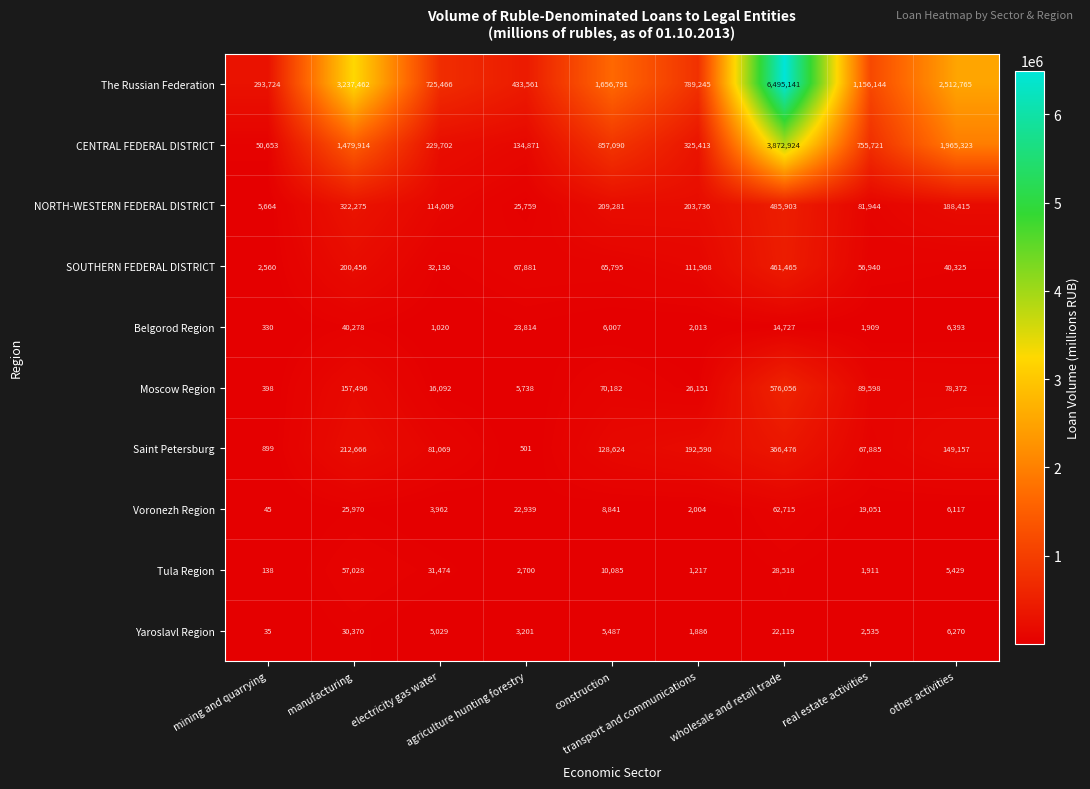

Which series has the widest spread of values?

The Russian Federation